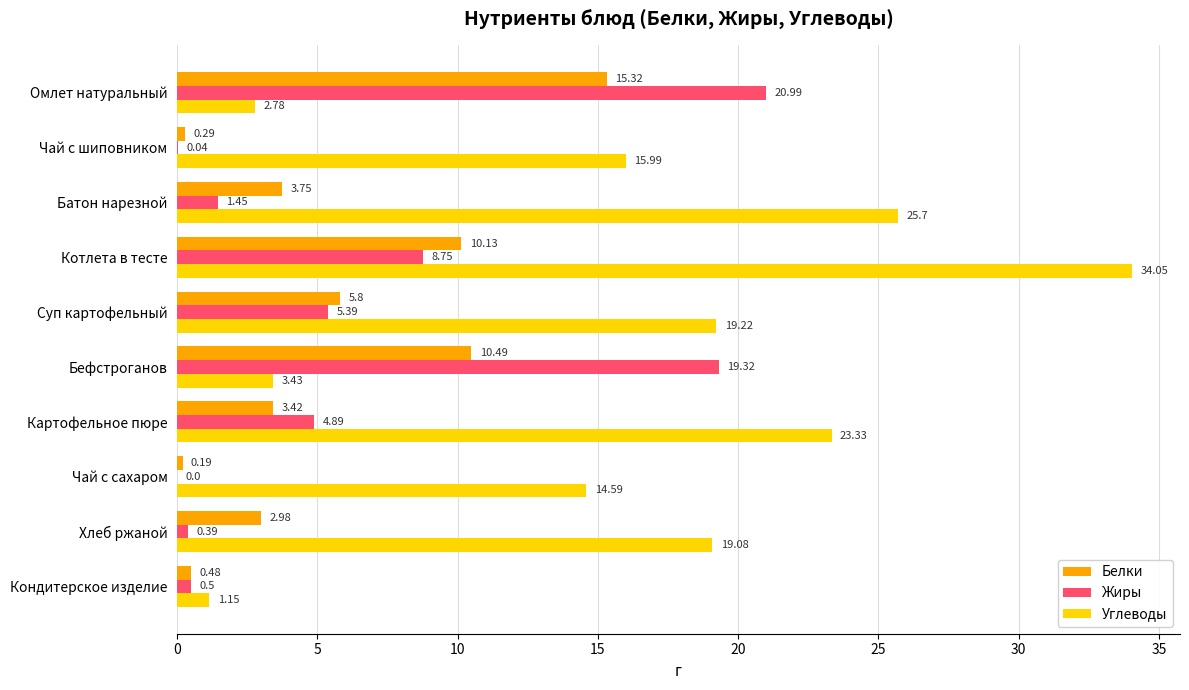

Which series has the largest total across all categories?

Углеводы